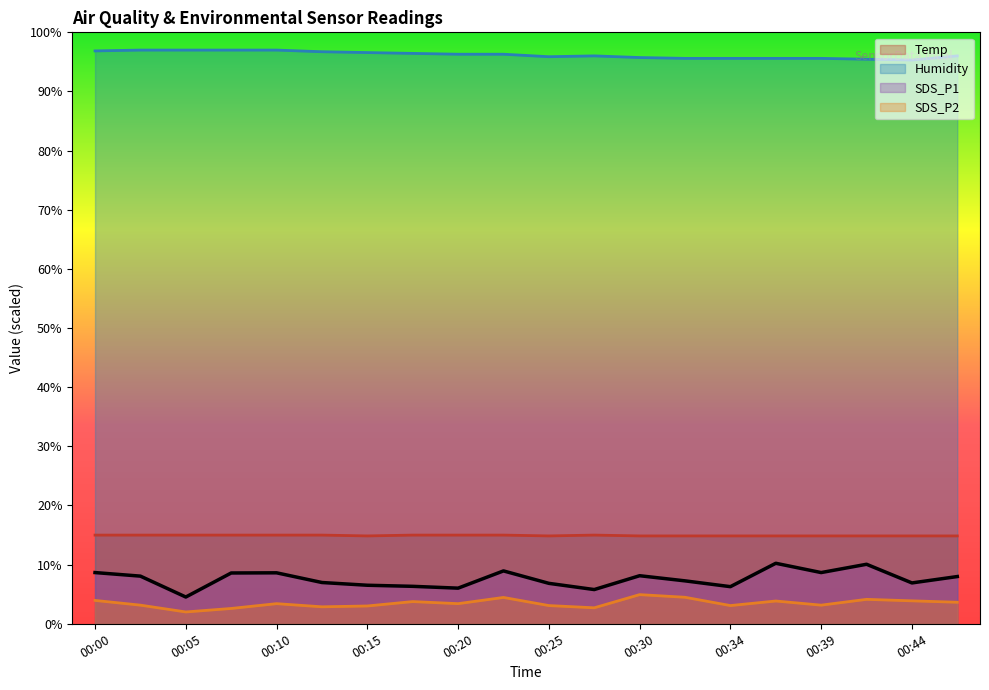

At how many categories does at least one series exceed 52?

20